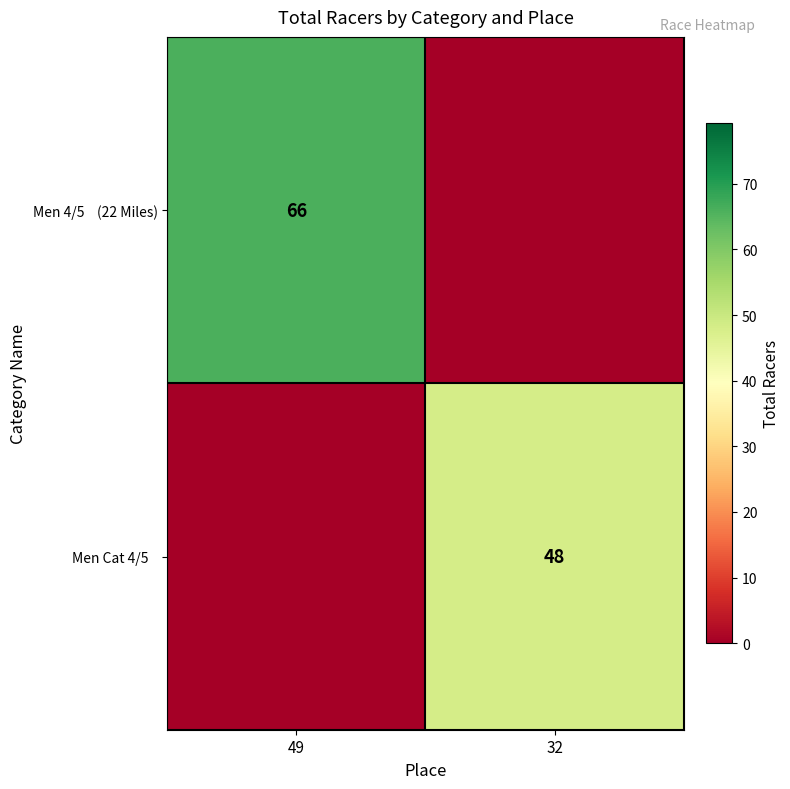

List the series in order of their overall mean, lowest first.

Men Cat 4/5, Men 4/5 (22 Miles)